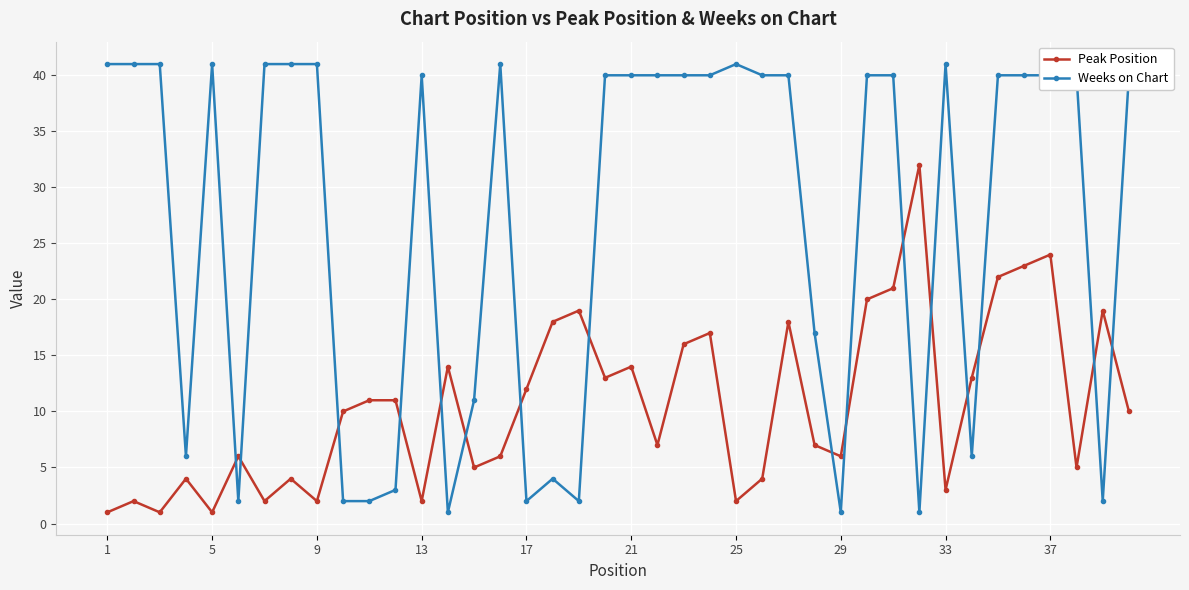

Which series has the widest spread of values?

Weeks on Chart